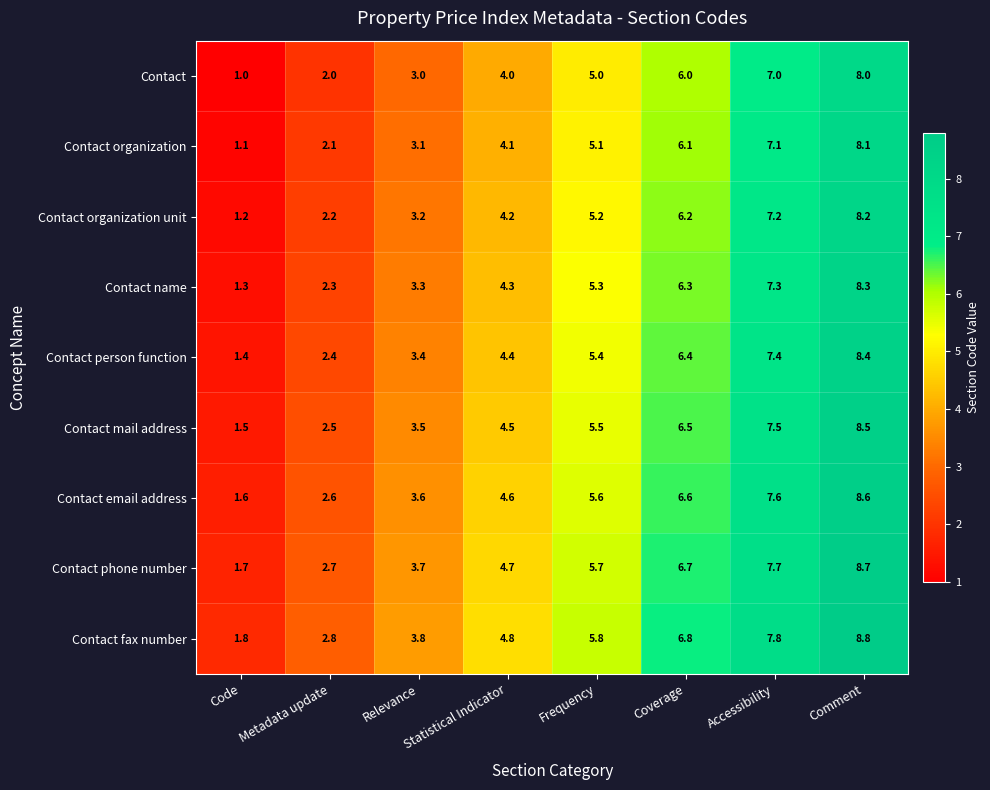

What value does the Contact organization series have at Code?

1.1